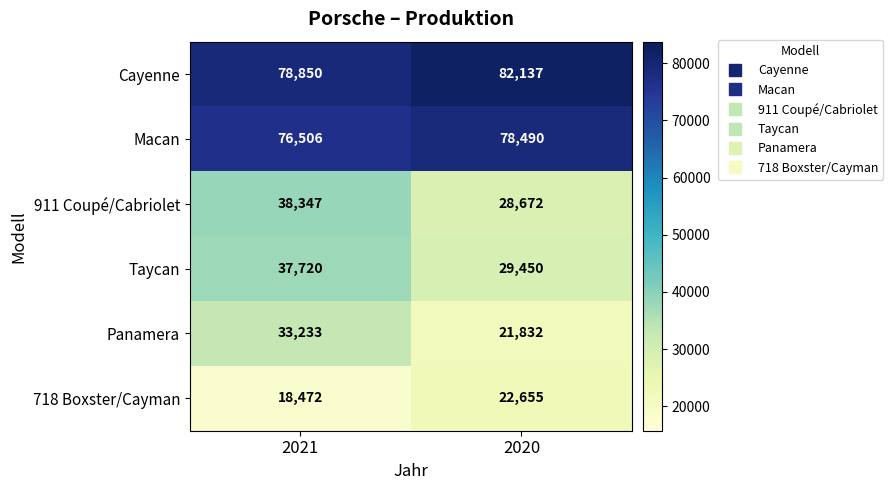

What is the approximate value of Cayenne at 2020, to the nearest 10?

82140